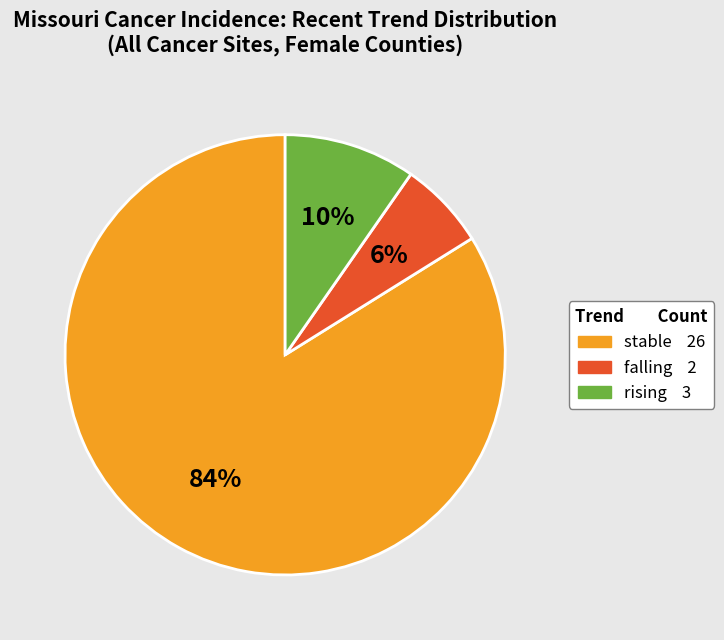

Do stable and falling together represent more than half of the pie?

Yes